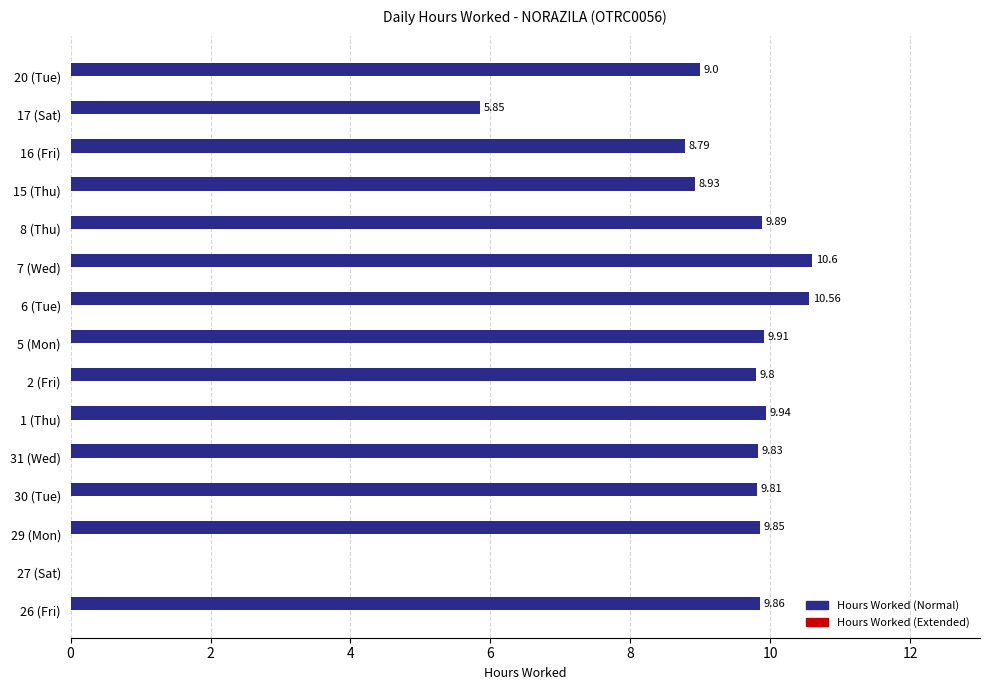

At which category does the chart reach its peak across all series?

7 (Wed)